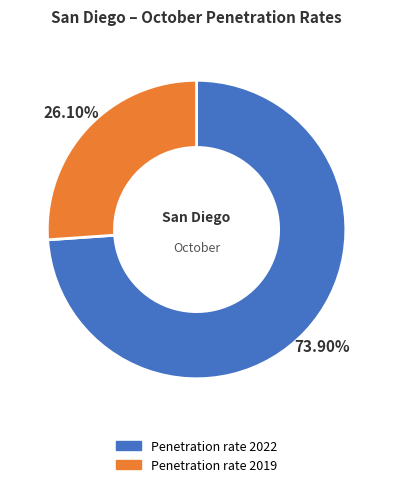

What percentage is NOT represented by Penetration rate 2019?

73.9%